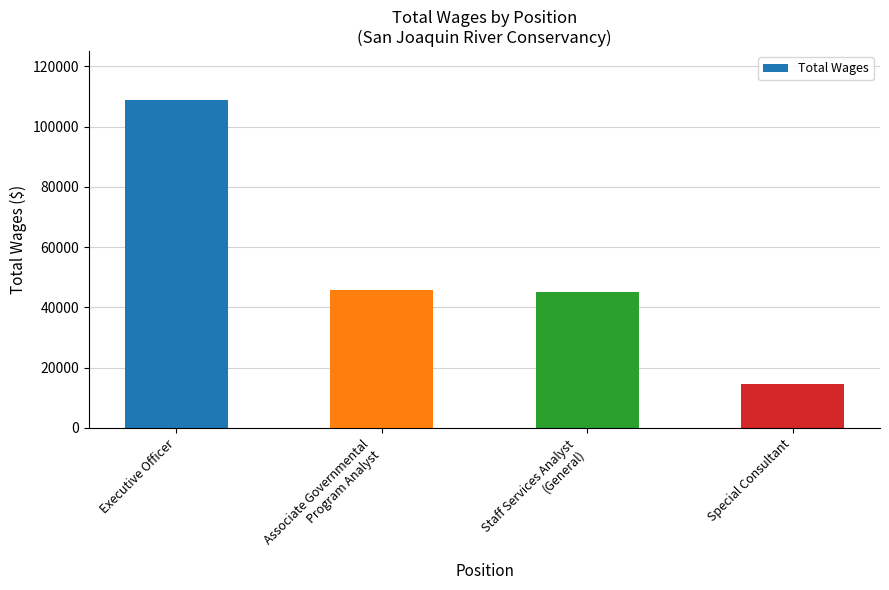

What is the ratio of the value at Executive Officer to the value at Associate Governmental
Program Analyst?

2.4